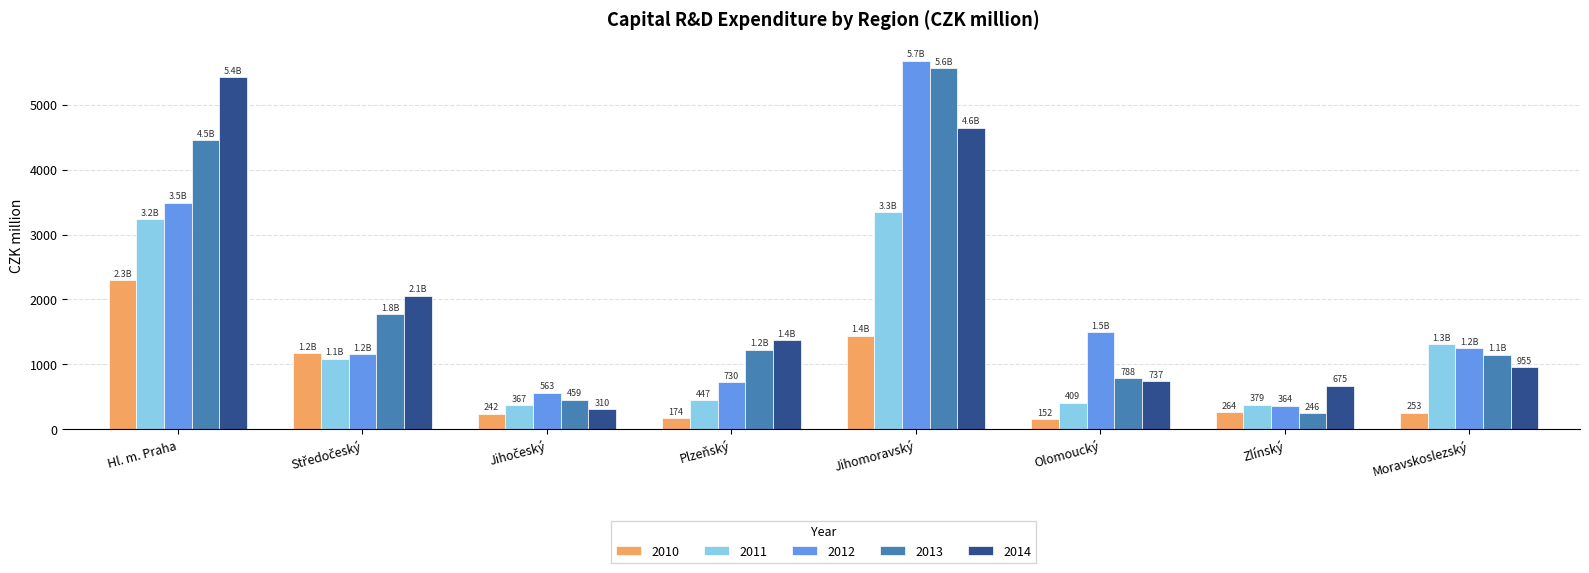

What is the difference between the second highest and second lowest values in the 2013 series?

3992.3